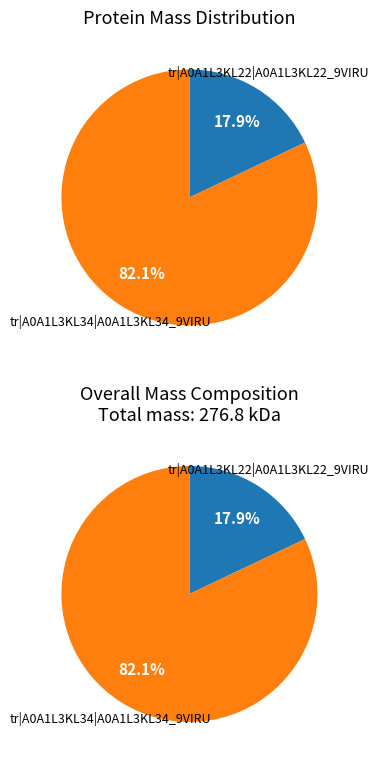

What is the change in value from tr|A0A1L3KL22|A0A1L3KL22_9VIRU to tr|A0A1L3KL34|A0A1L3KL34_9VIRU?

+177500.5